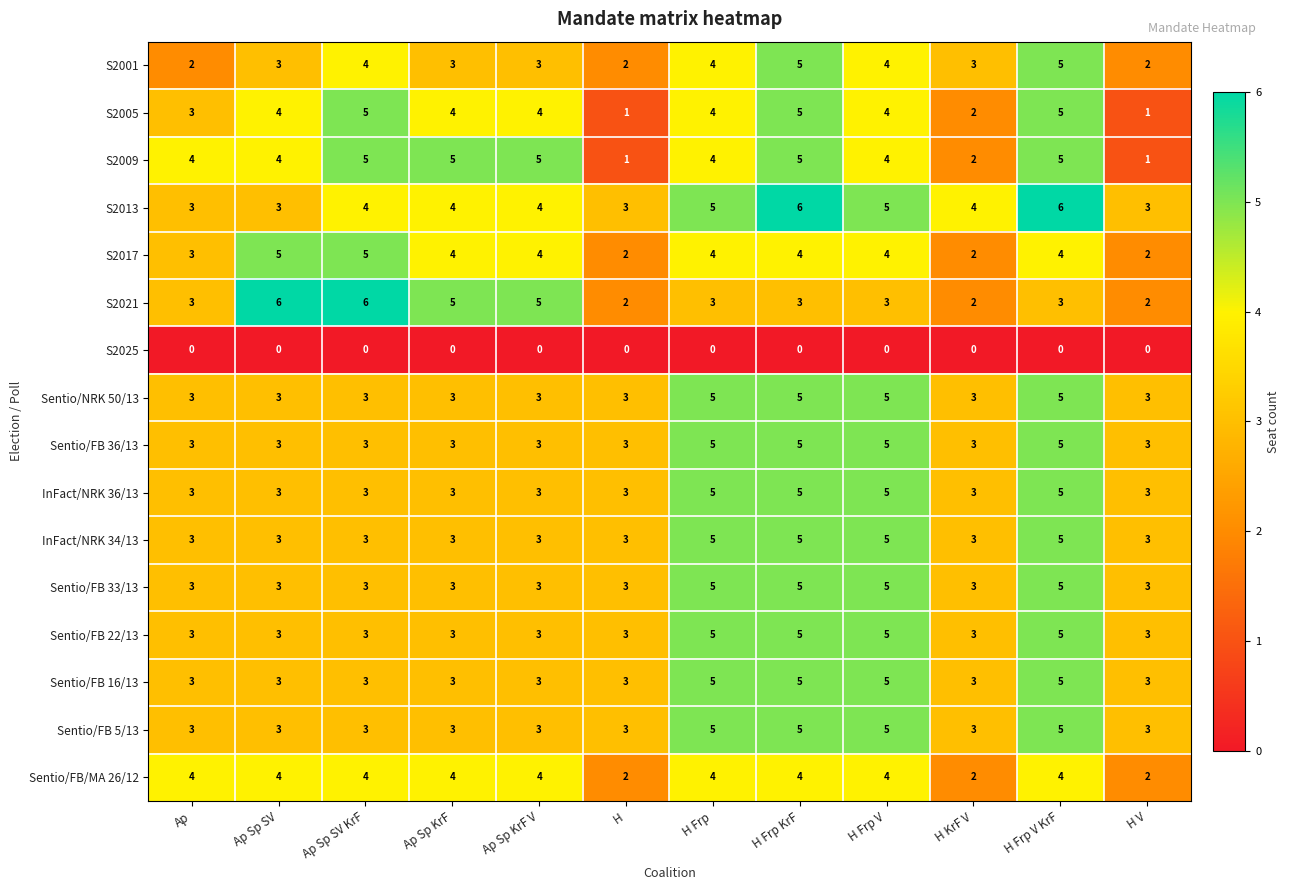

The S2017 series shows 4 at H Frp KrF. True or false?

True